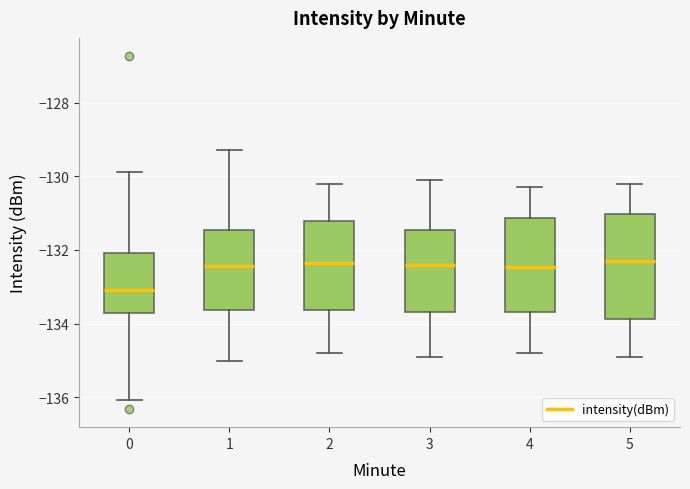

Reading left to right, transcribe this box plot: for each box, give where its median line is, the range the box spans, and where its two whiskers end, as read against the y-axis. The values are not printed on the chart, so give them approximately, as read against the axis.

0: median -133.0, box -133.8 to -132.0, whiskers -136.0 to -129.8
1: median -132.4, box -133.6 to -131.4, whiskers -135.0 to -129.2
2: median -132.4, box -133.6 to -131.2, whiskers -134.8 to -130.2
3: median -132.4, box -133.6 to -131.4, whiskers -134.8 to -130.0
4: median -132.4, box -133.6 to -131.2, whiskers -134.8 to -130.2
5: median -132.2, box -133.8 to -131.0, whiskers -134.8 to -130.2